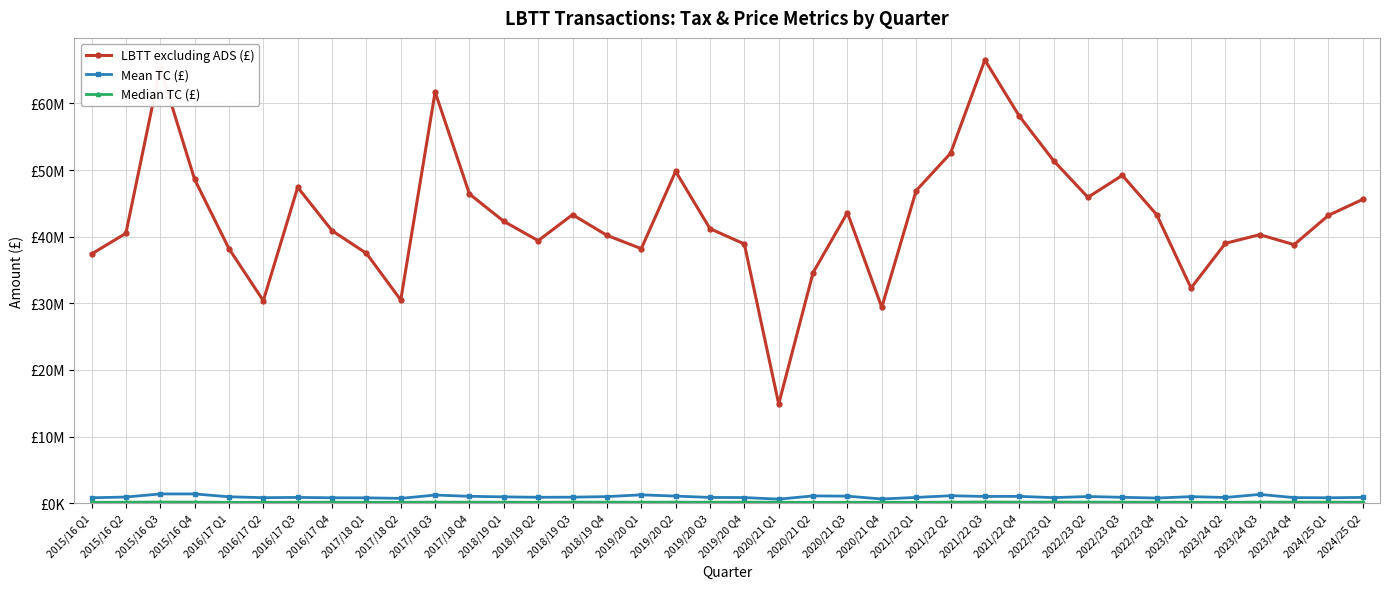

True or false: LBTT excluding ADS (£) and Median TC (£) intersect in this chart.

False